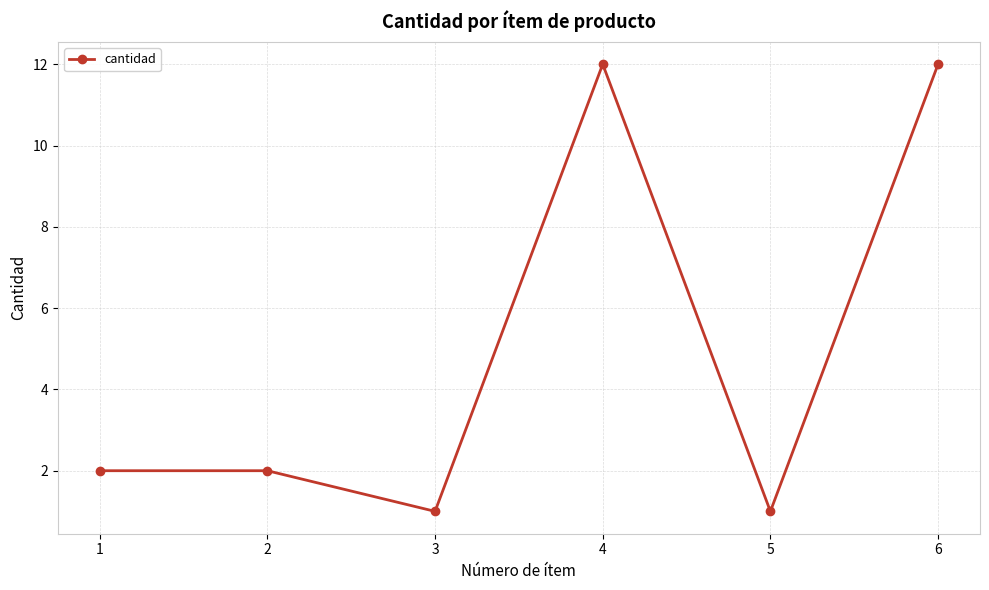

What is the sum of all values?

30